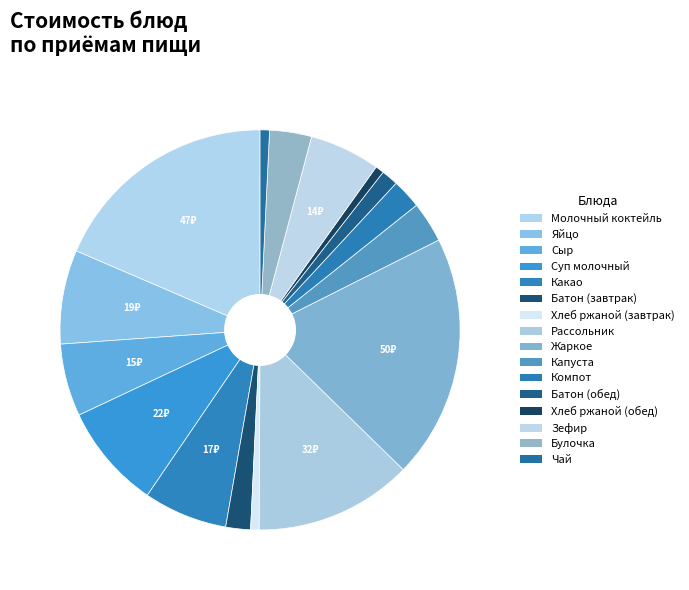

To the nearest percent, what is the combined percentage of Рассольник and Чай?

14%